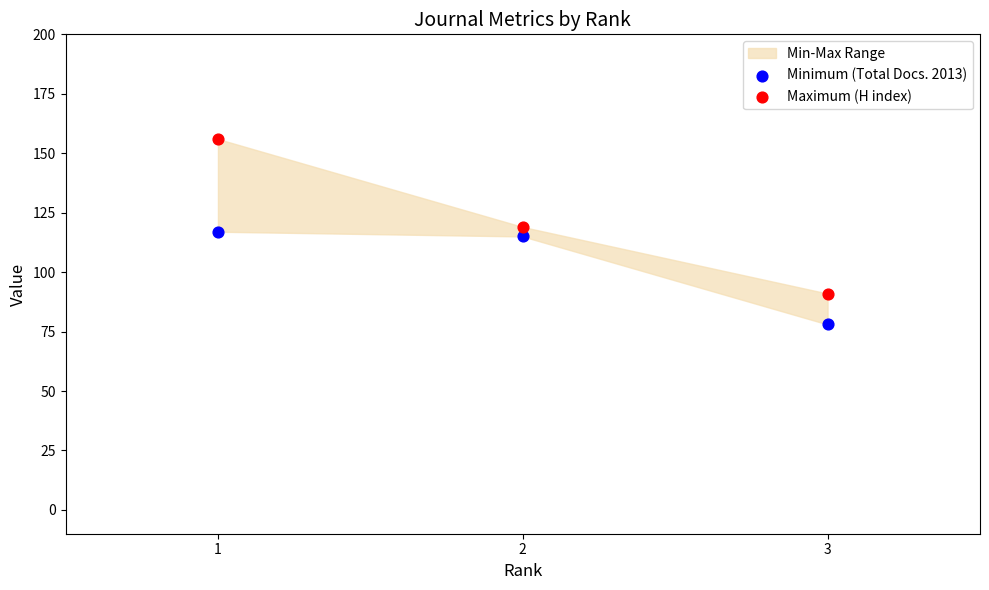

Across all data points, what is the range of Y values (max minus min)?

78